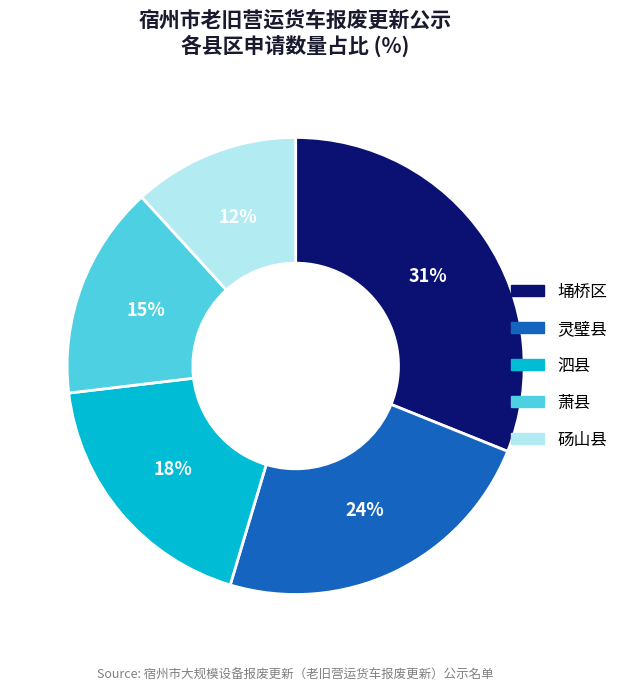

What percentage is the 砀山县 slice, to the nearest percent?

12%